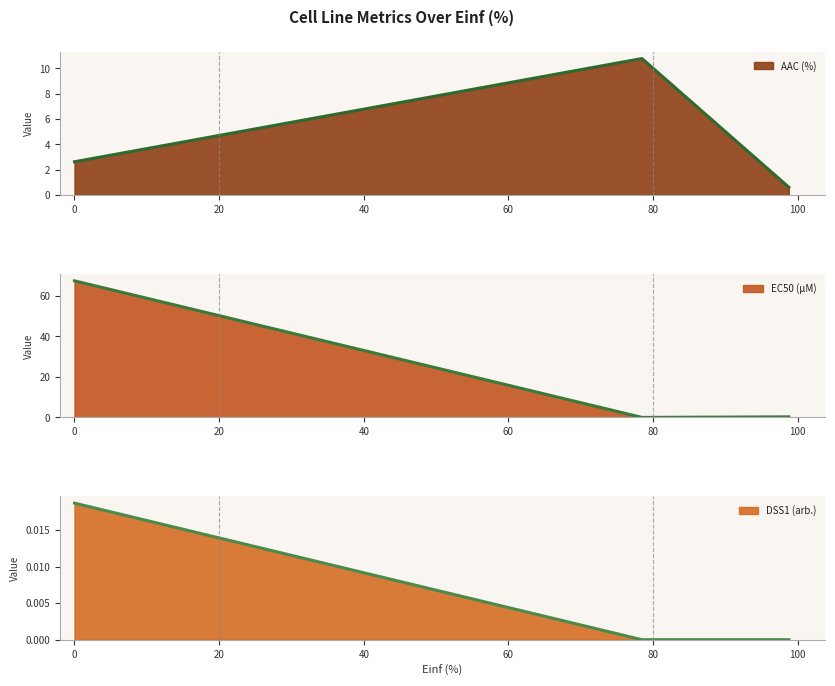

What is the lowest value of the AAC (%) series?

0.6